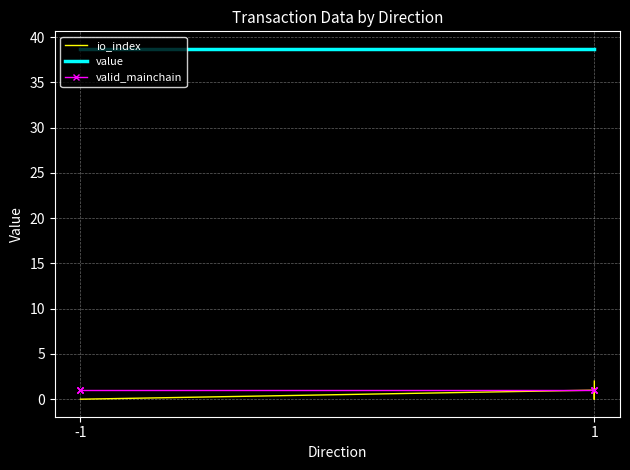

What are all the series names shown in the legend?

io_index, value, valid_mainchain